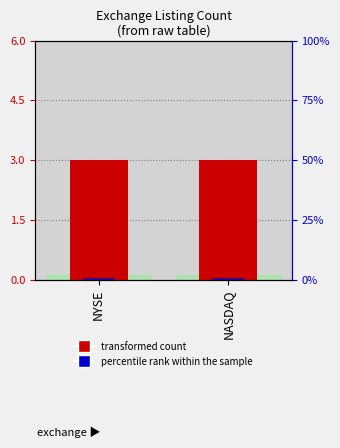

Is it true that percentile rank within the sample equals 1 at NASDAQ?

True